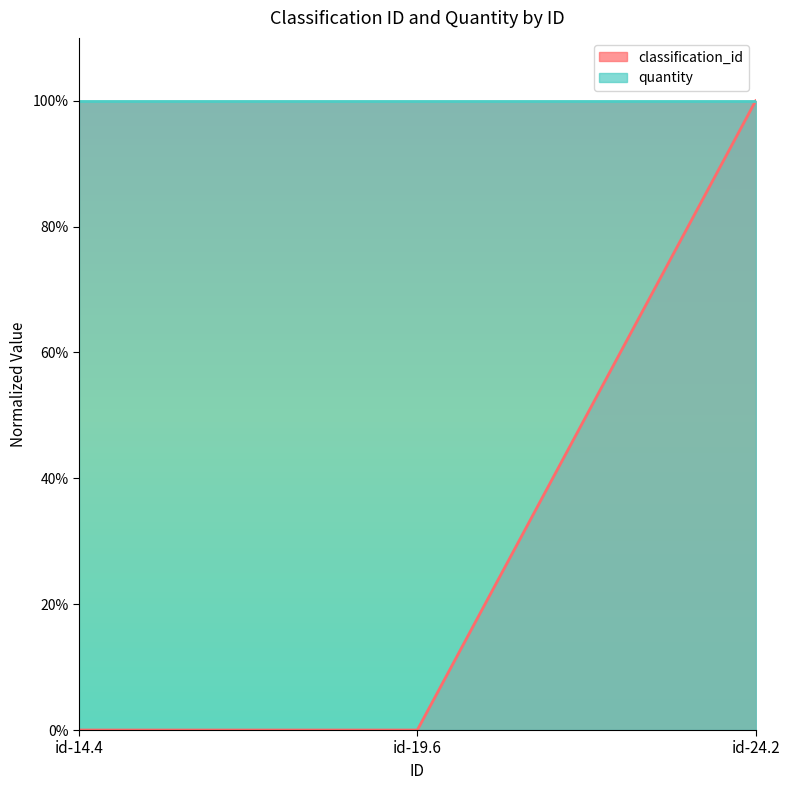

List the labels in order of value, smallest first.

id-14.4, id-19.6, id-24.2